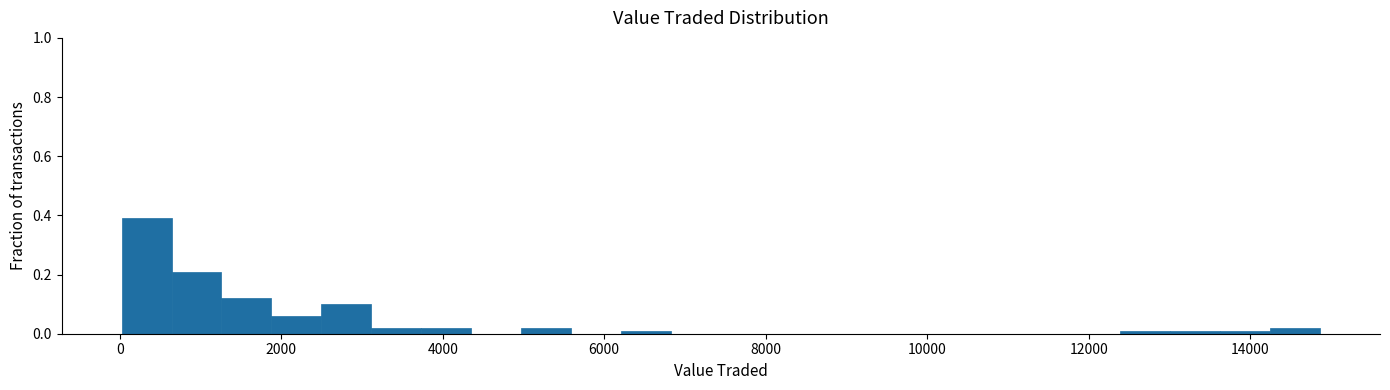

Around what value on the x-axis is the tallest bar? Give the approximate position of its centre, as read against the axis.

400